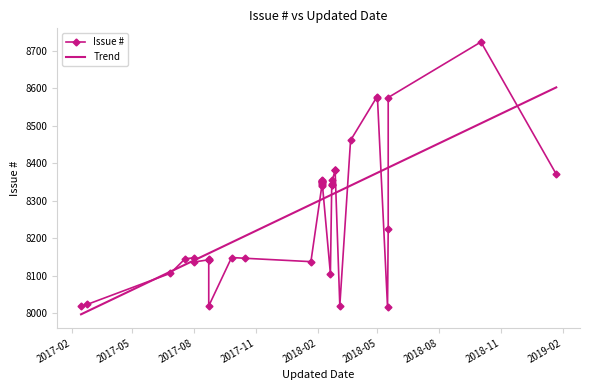

In Issue #, how many points are higher than both neighbors (excluding endpoints)?

12